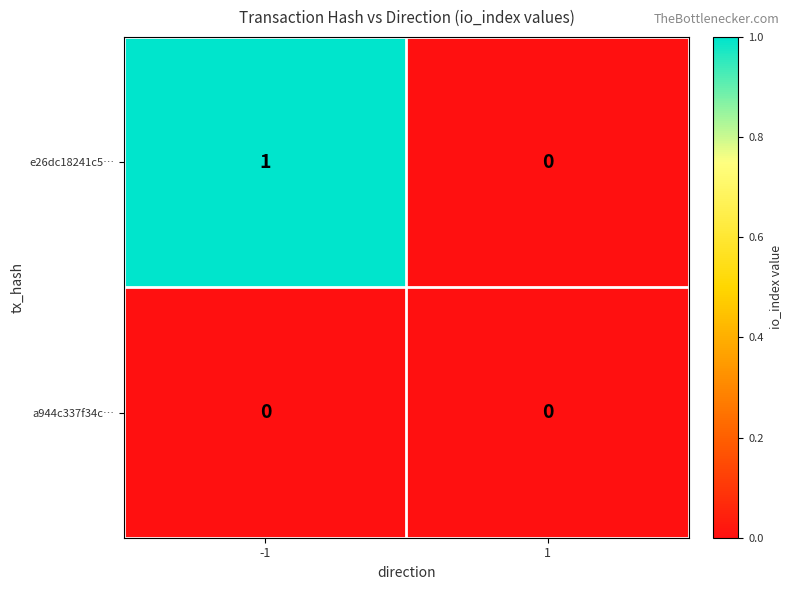

Is it true that e26dc18241c5… equals 0 at -1?

False